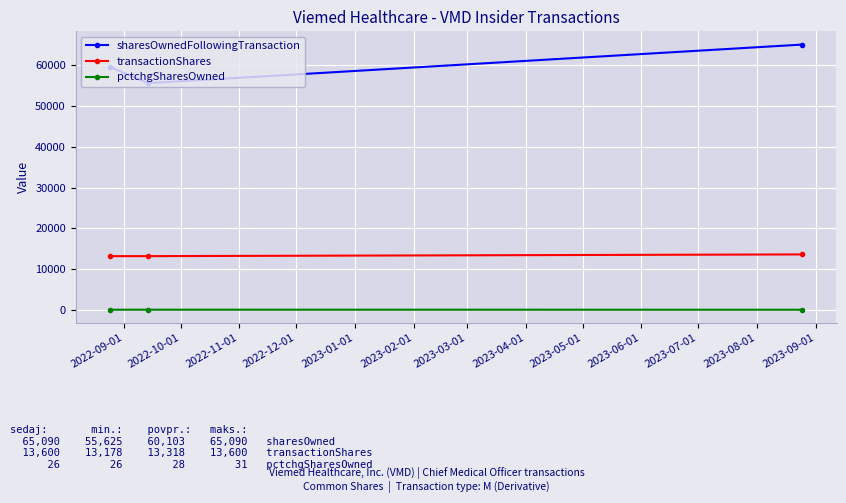

How many data points in sharesOwnedFollowingTransaction are less than 59595?

1